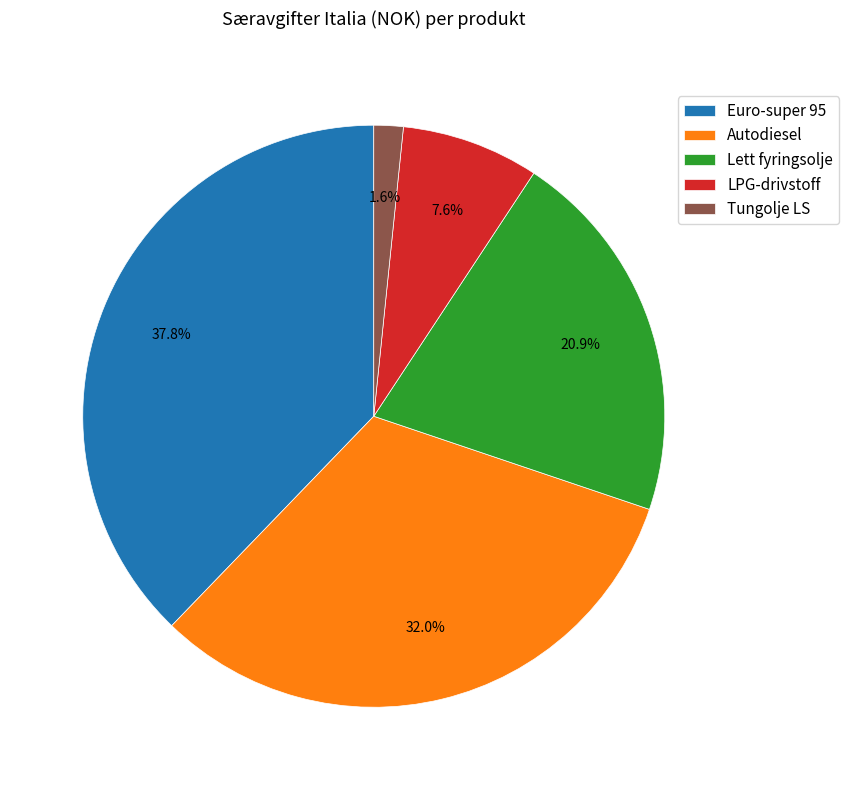

Is there a majority slice in this chart?

No